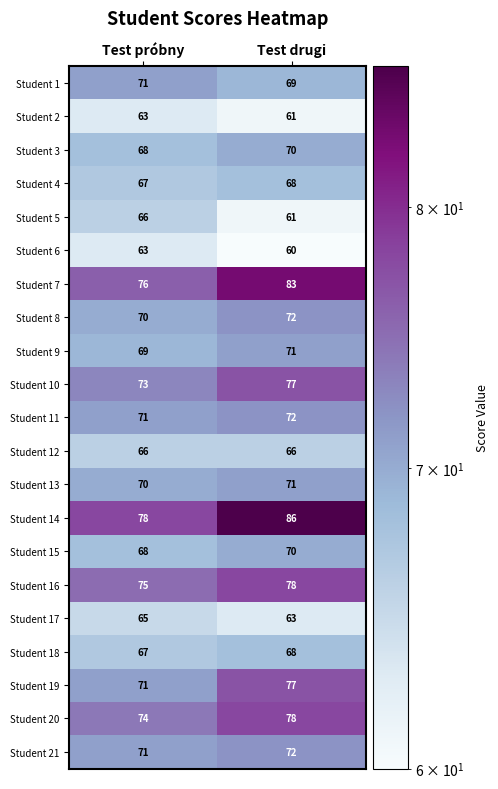

What is the difference between the maximum and minimum values in the Student 16 series?

3